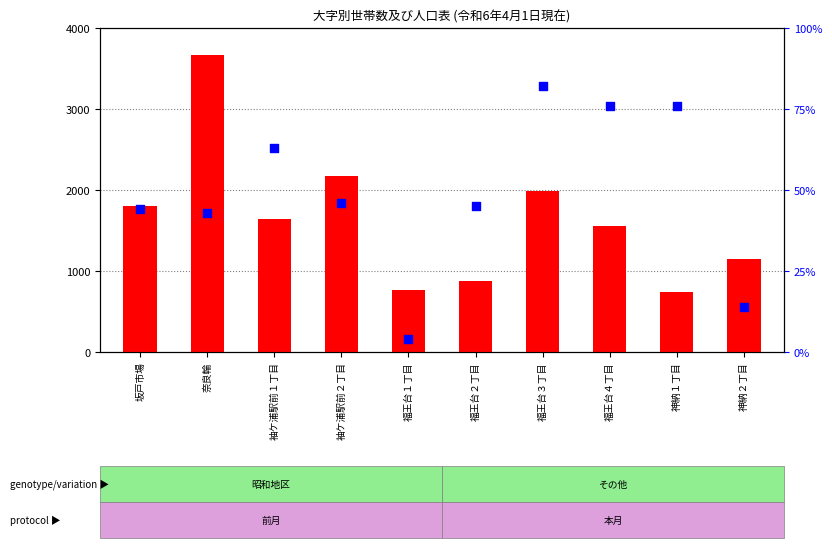

At which category is the sum across all series the highest?

奈良輪